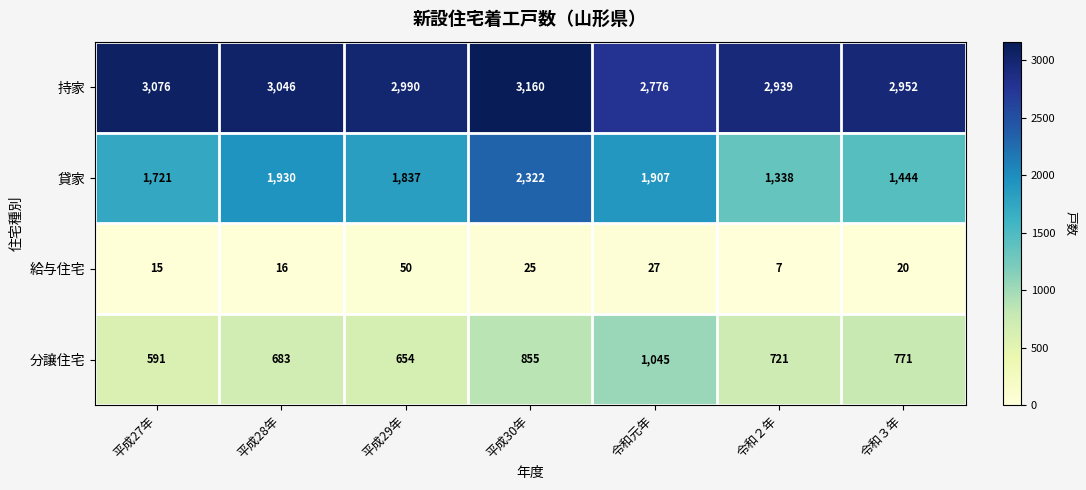

What is the difference between the second highest and minimum values in the 持家 series?

300